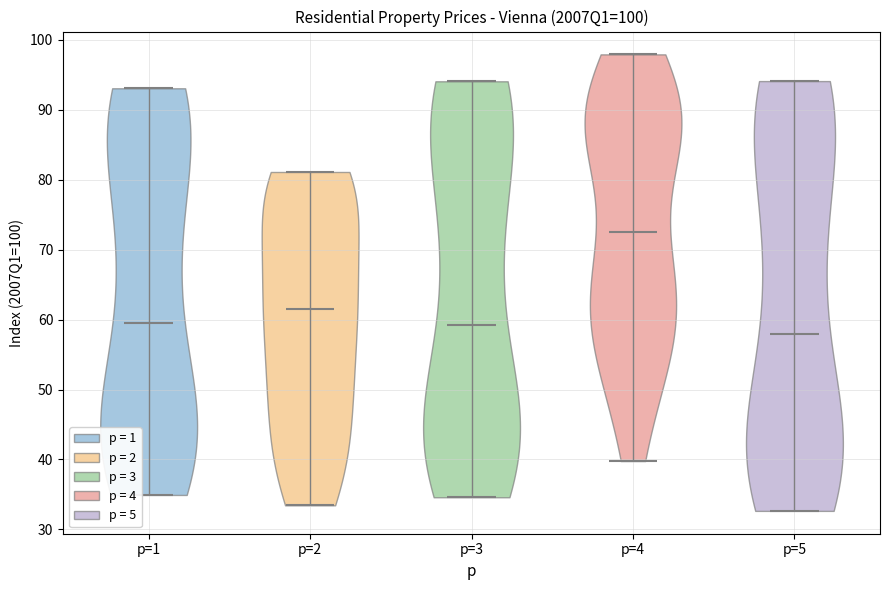

Reading left to right, read every violin against the y-axis: where its median line is, and the lowest and highest points it reaches. The values are not printed on the chart, so give them approximately, as read against the axis.

p=1: median line 59, lowest point 35, highest point 93
p=2: median line 62, lowest point 33, highest point 81
p=3: median line 59, lowest point 35, highest point 94
p=4: median line 73, lowest point 40, highest point 98
p=5: median line 58, lowest point 33, highest point 94